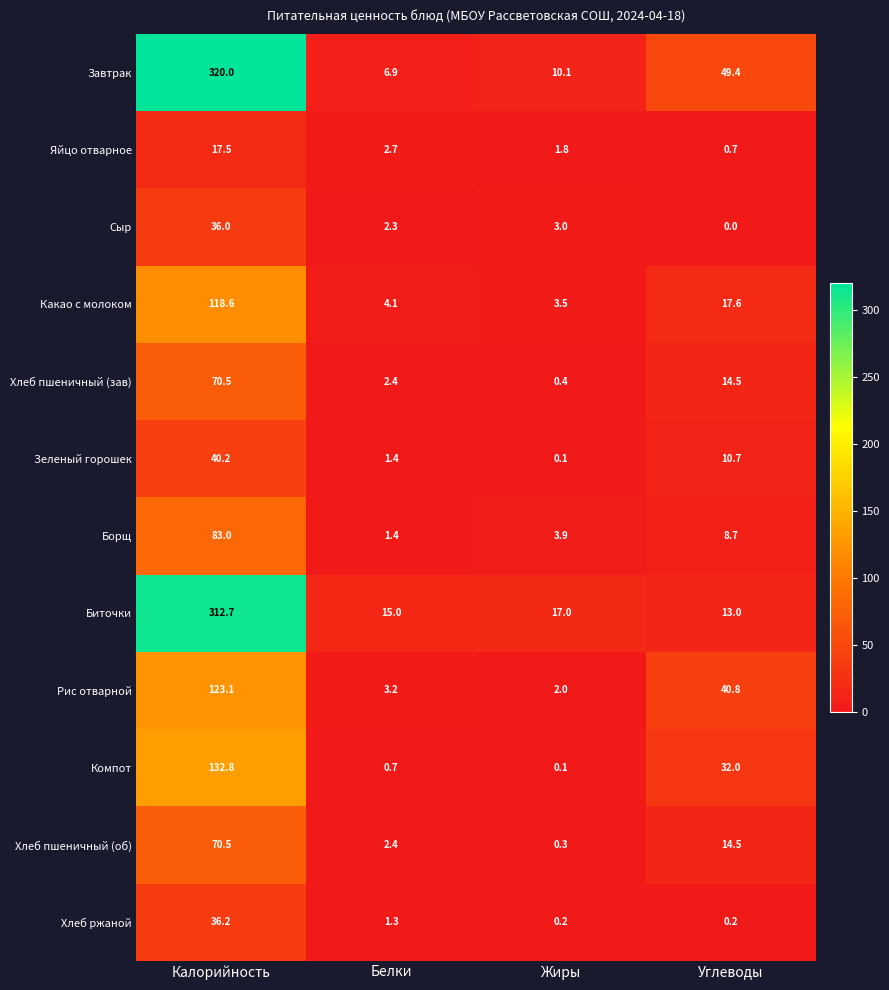

What is the difference between the maximum and second lowest values in the Хлеб ржаной series?

36.0